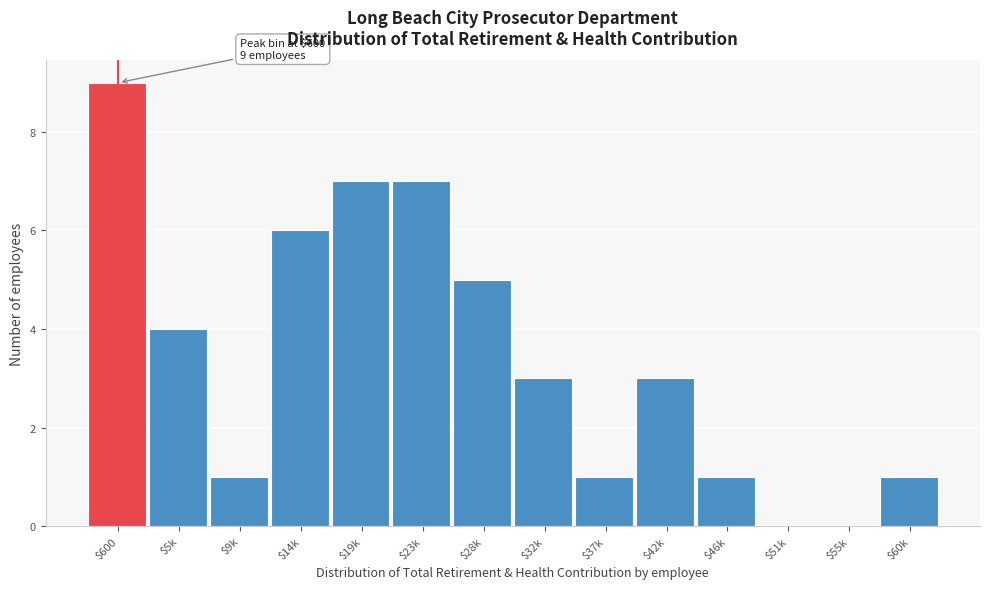

What is the sum of all values?

48